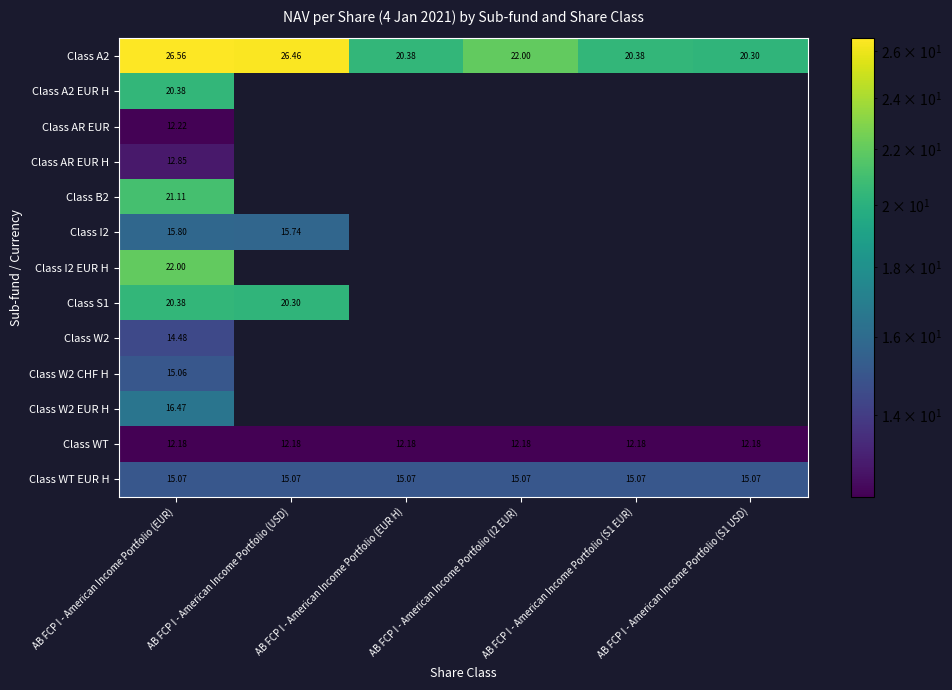

Is the value of Class W2 at AB FCP I - American Income Portfolio (EUR) greater than the value of Class WT at AB FCP I - American Income Portfolio (I2 EUR)?

Yes